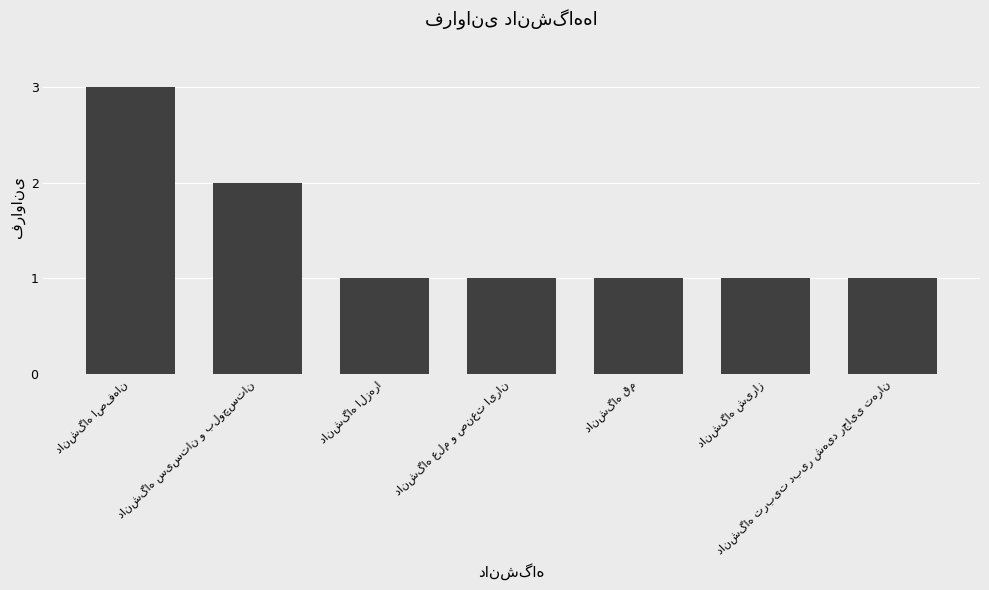

What is the sum of all values?

10